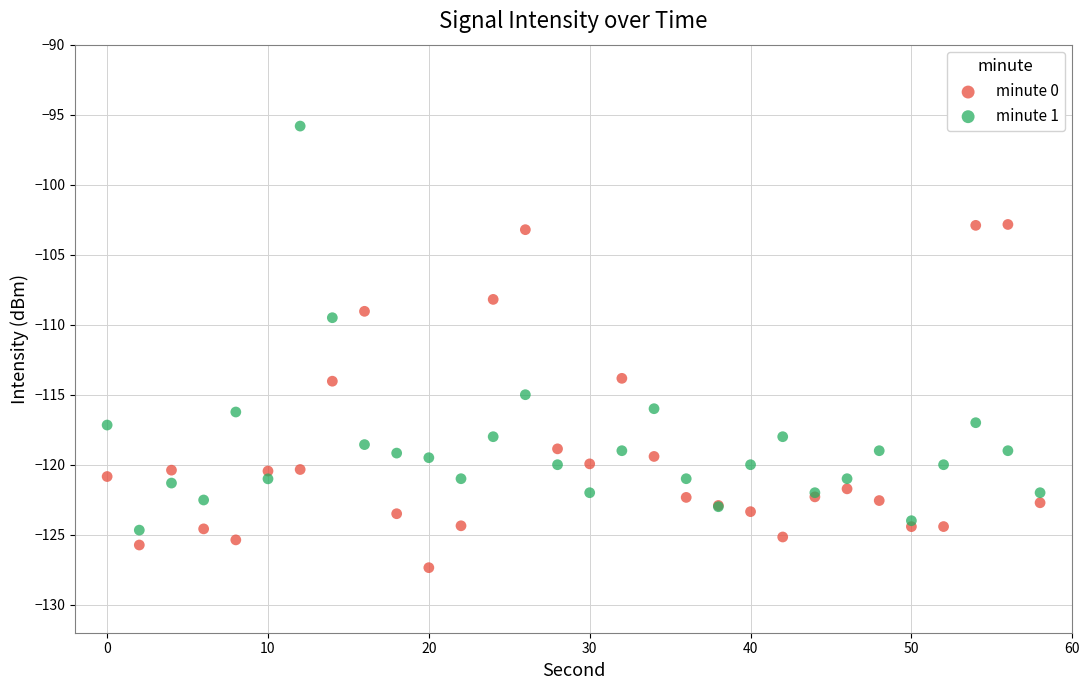

Which series reaches the maximum Y coordinate?

minute 1